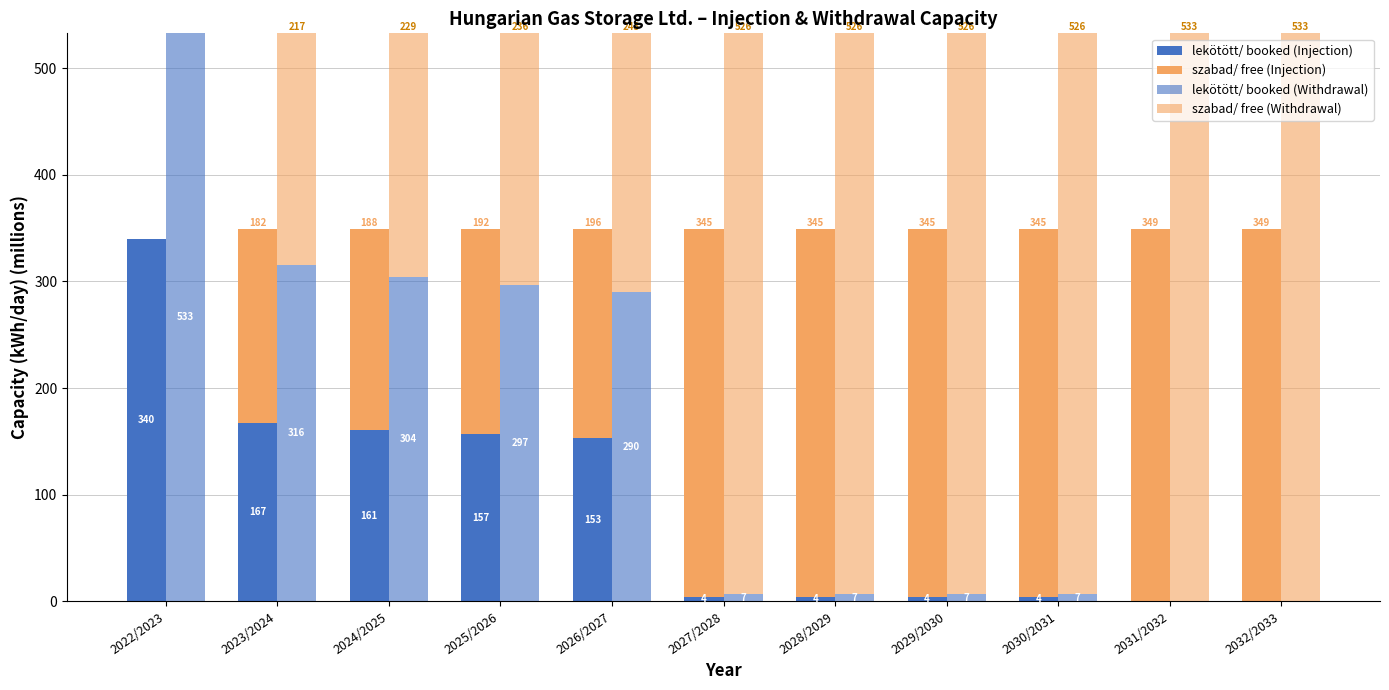

What position from the right is 2029/2030?

4